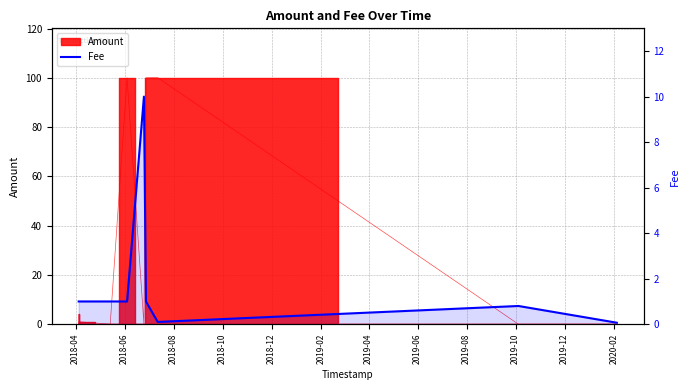

How many points are lower than both their immediate neighbors (excluding endpoints)?

1